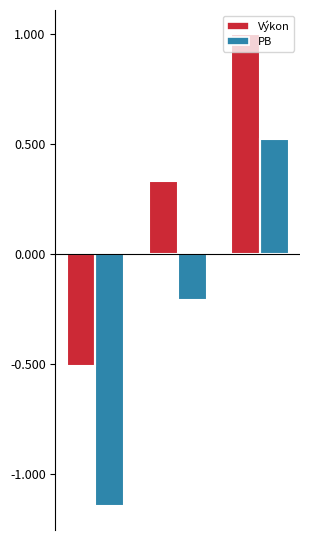

How many categories are shown in the chart?

3